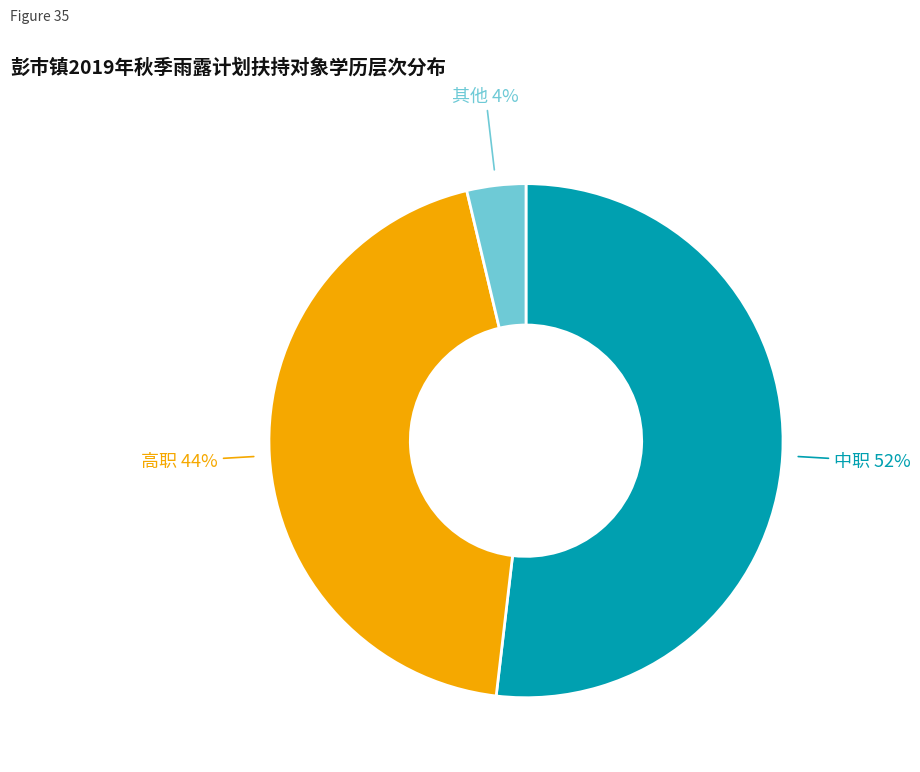

To the nearest percent, what is the difference between the largest and smallest slice percentages?

48%